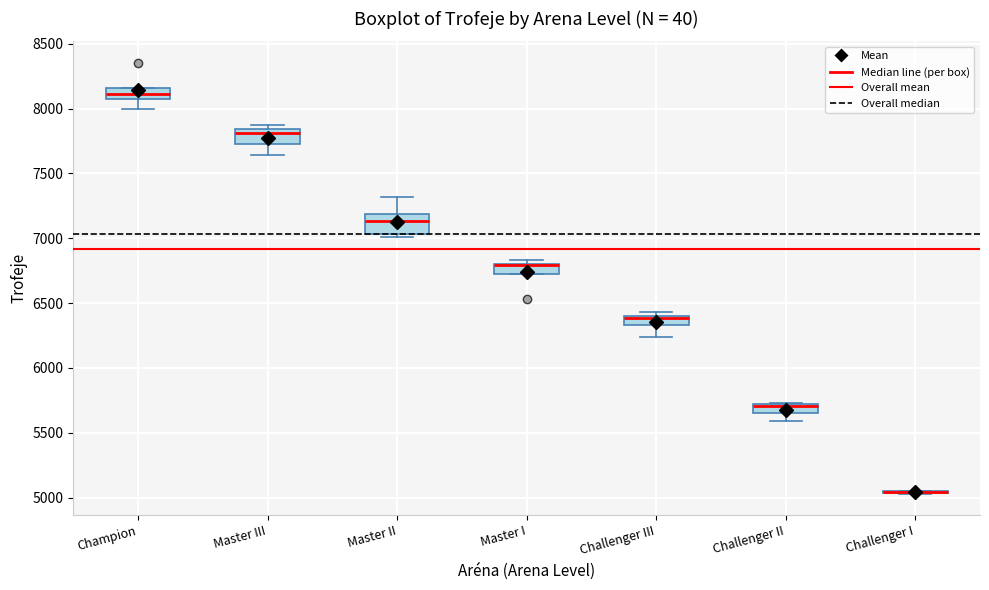

Where is the upper edge of the box for Master III on the y-axis? The values are not printed on the chart, so give them approximately, as read against the axis.

7850